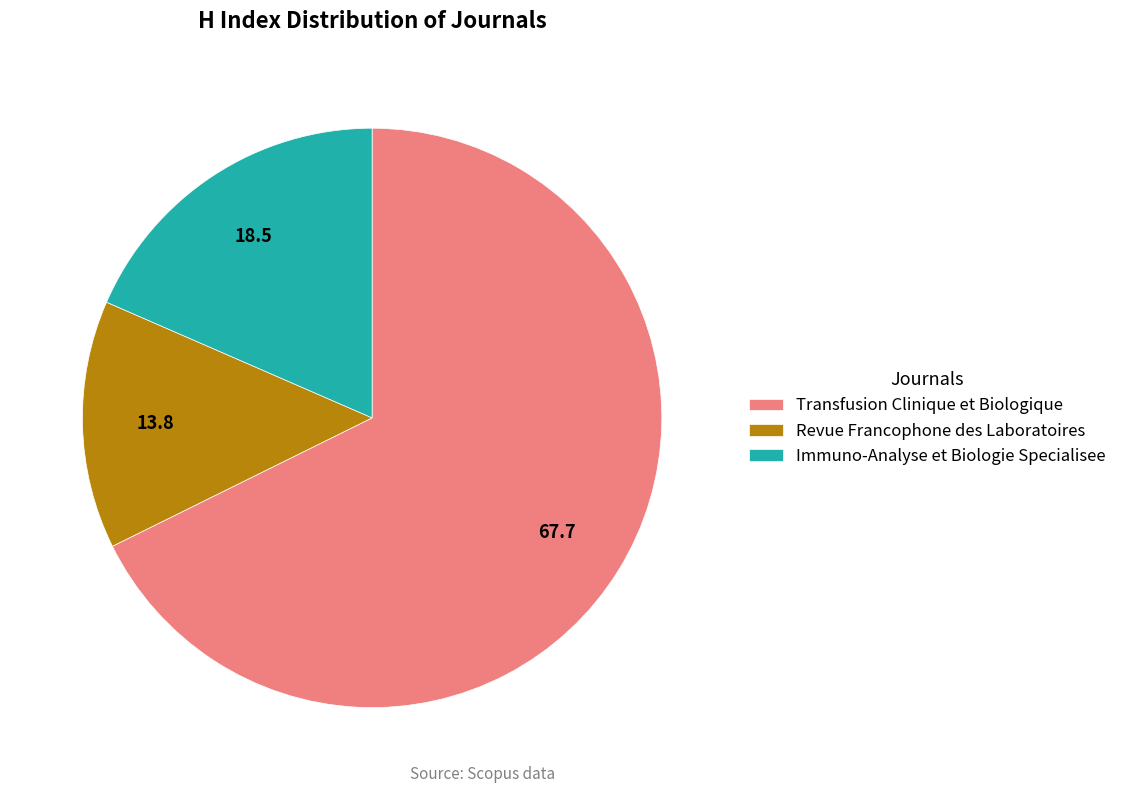

How many segments does this pie chart have?

3